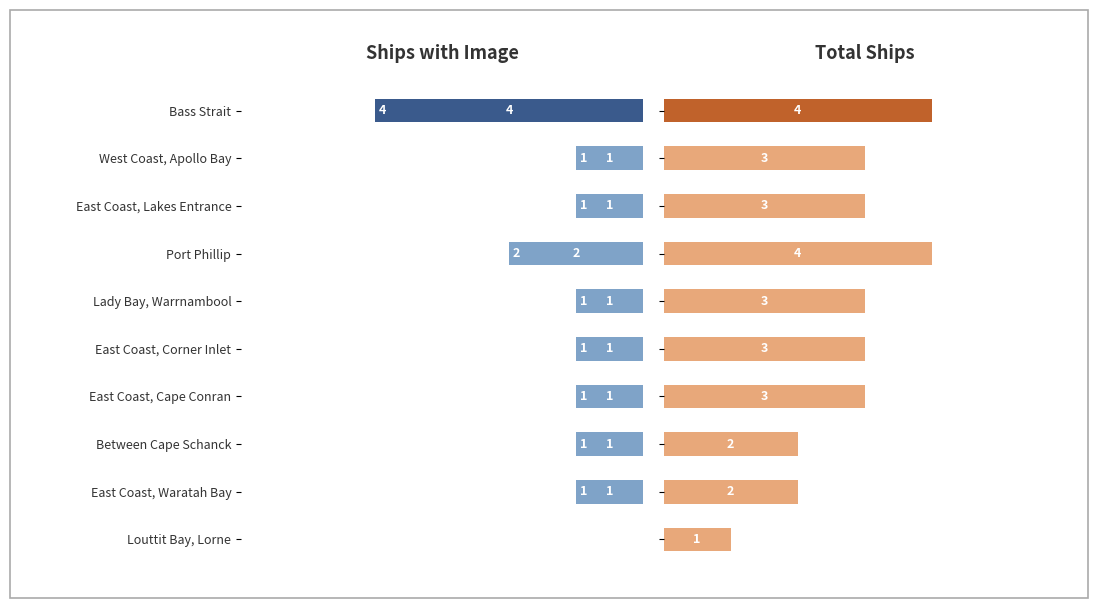

How many values in the Total Ships series exceed 3?

2